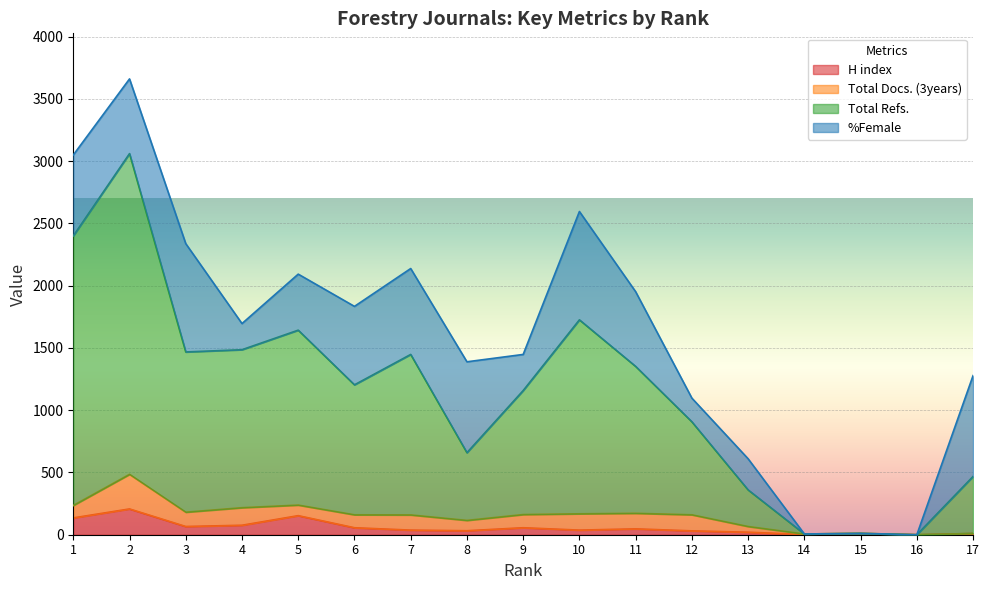

At which category is the sum across all series the highest?

2